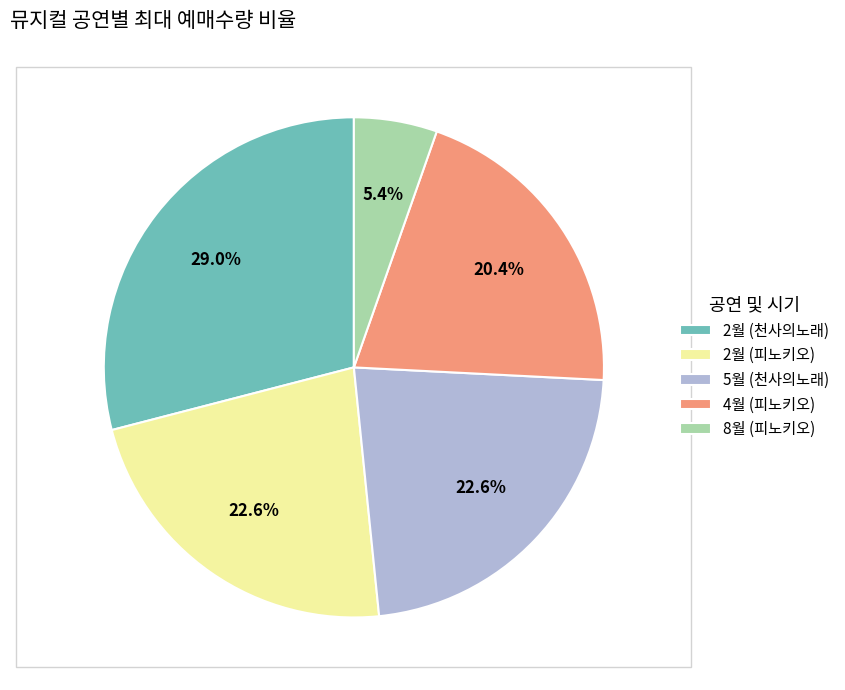

Approximately how many times larger is the value at 5월 (천사의노래) compared to 4월 (피노키오)?

1.1